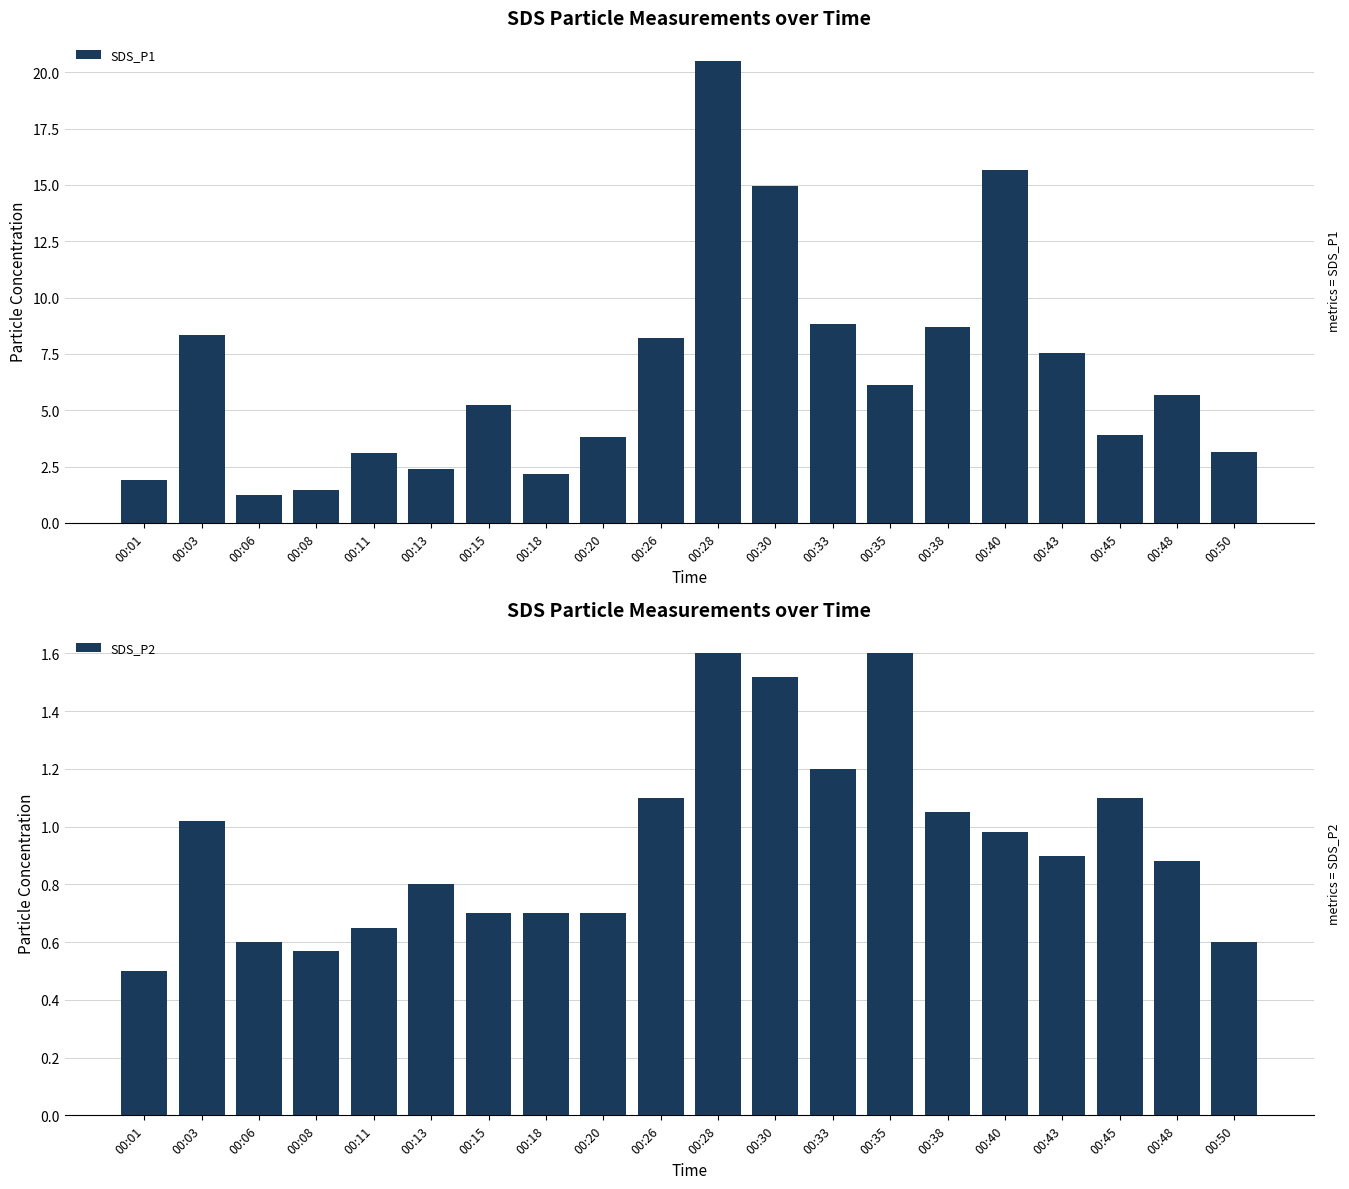

What is the greatest value displayed?

20.5